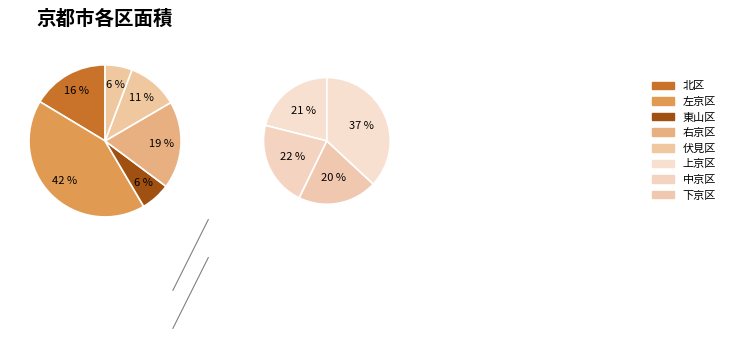

Which slice is the smallest?

下京区